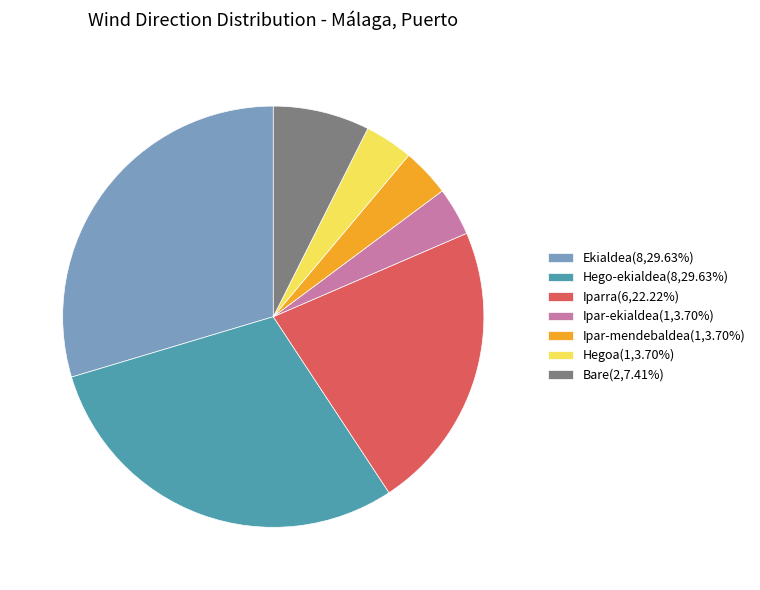

Is the sum of Hego-ekialdea(8,29.63%) and Ipar-ekialdea(1,3.70%) greater than half?

No